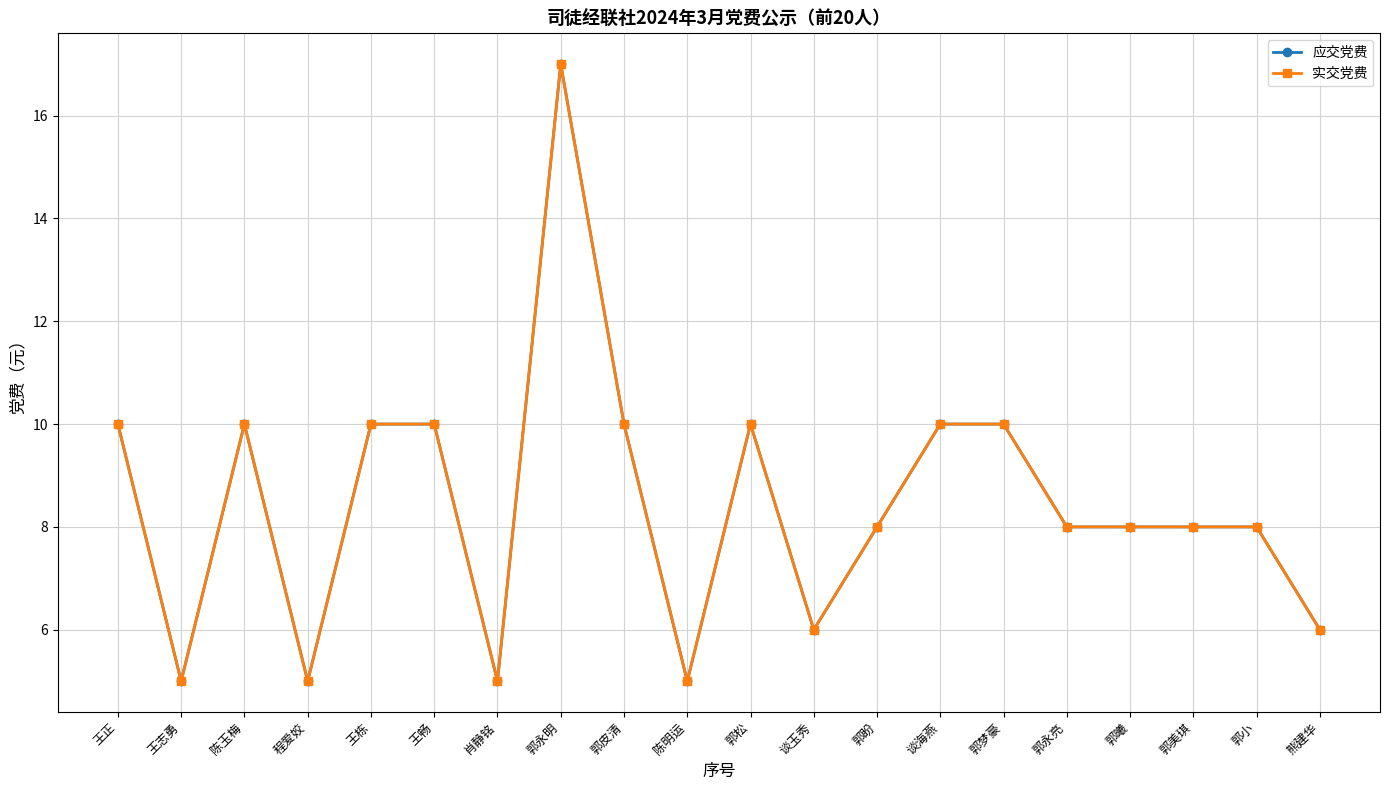

How many lines are shown in the chart?

2